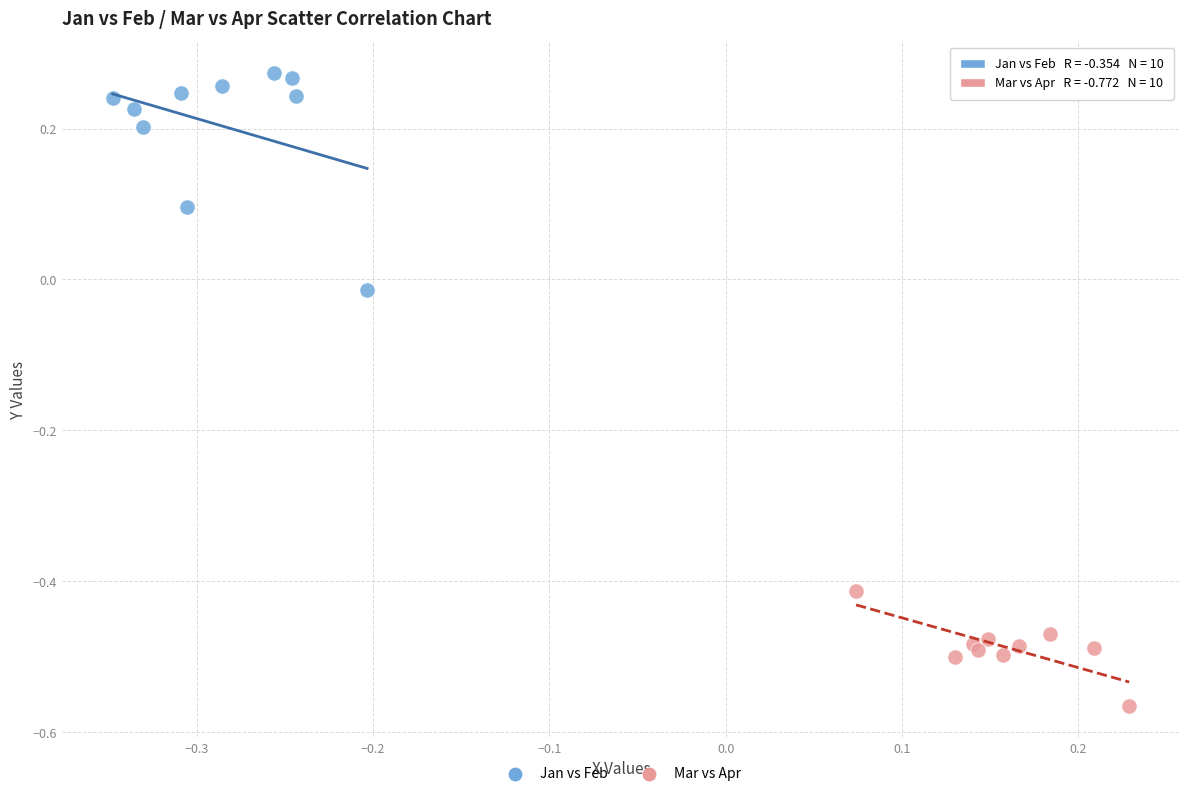

Which series reaches the maximum Y coordinate?

Jan vs Feb